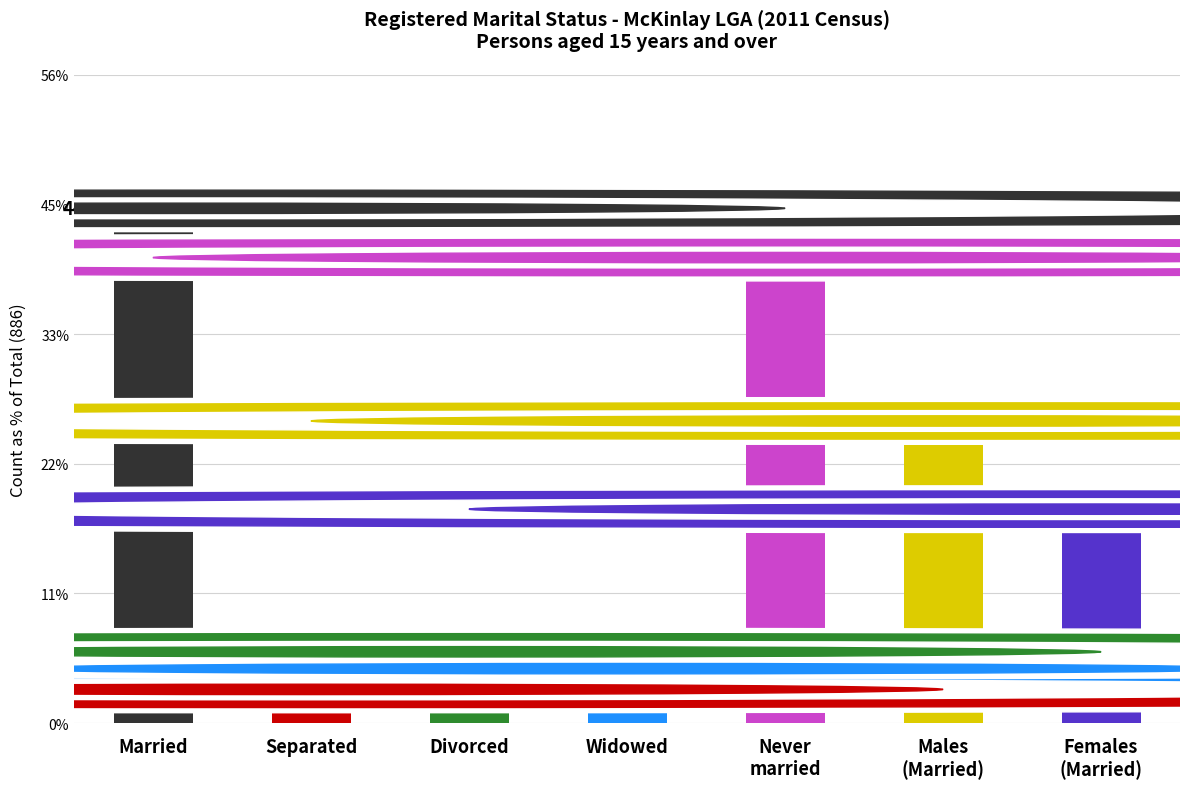

Between Males (Married) and Divorced, which is larger?

Males (Married)